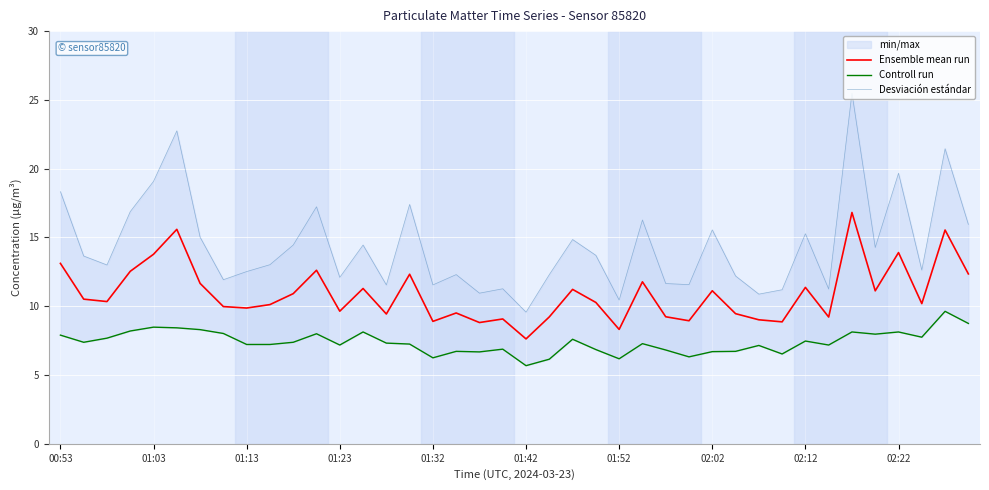

How many data points does each series have?

40